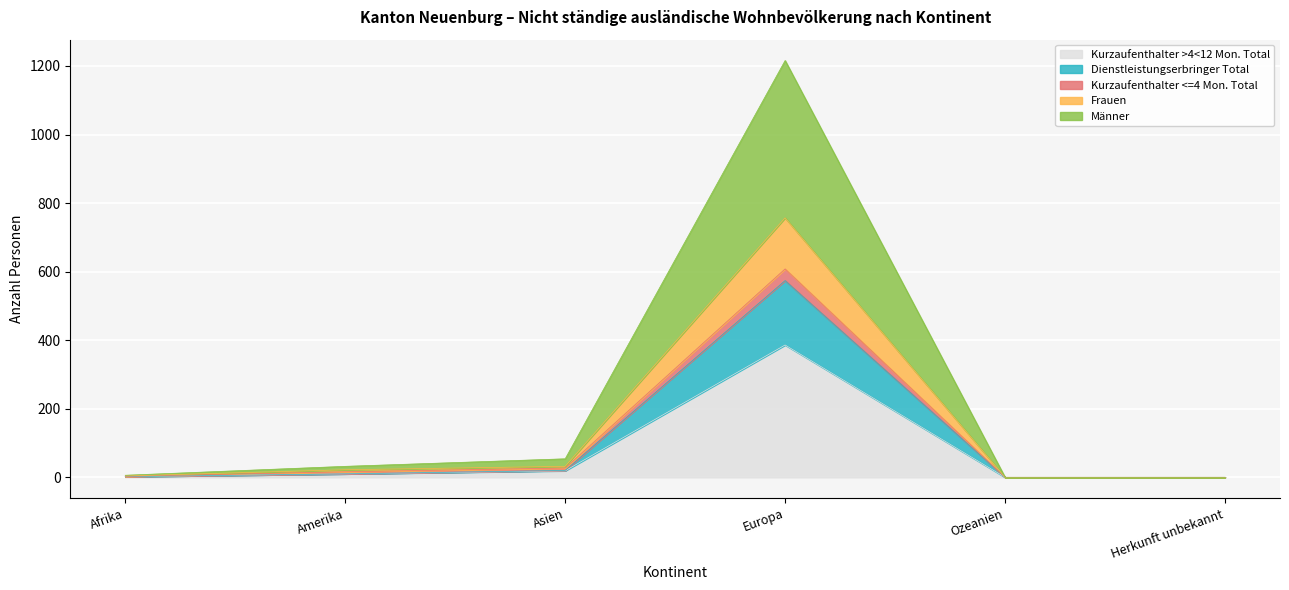

True or false: Kurzaufenthalter >4<12 Mon. Total and Kurzaufenthalter <=4 Mon. Total intersect in this chart.

False